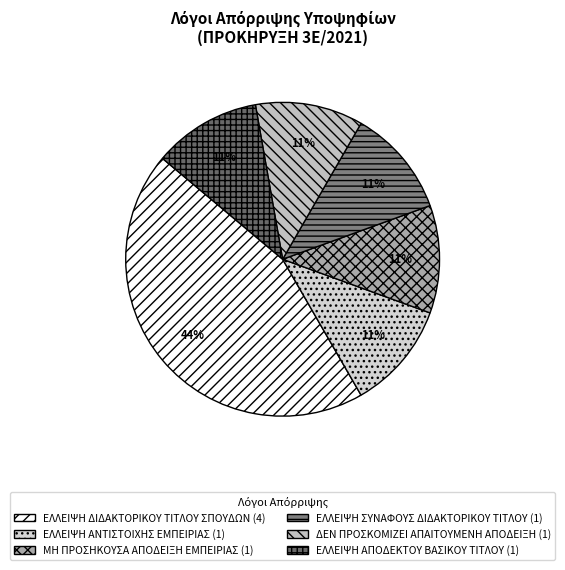

To the nearest percent, what percentage of the pie is ΔΕΝ ΠΡΟΣΚΟΜΙΖΕΙ ΑΠΑΙΤΟΥΜΕΝΗ ΑΠΟΔΕΙΞΗ?

11%